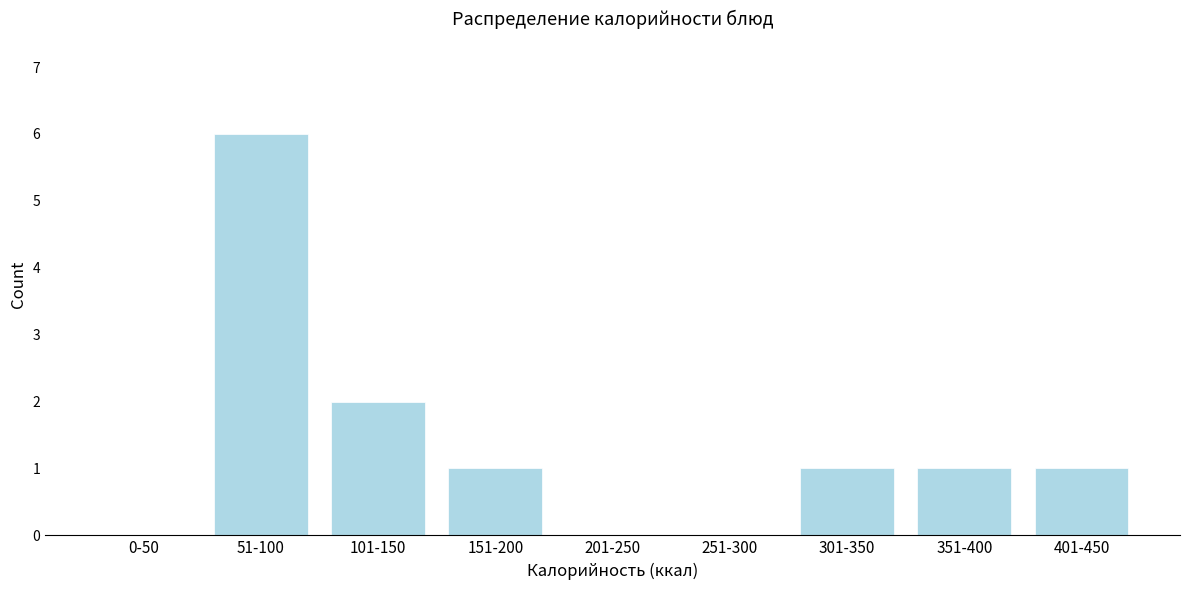

Reading left to right, what are all the values shown in this chart?

0-50=0	51-100=6	101-150=2	151-200=1	201-250=0	251-300=0	301-350=1	351-400=1	401-450=1